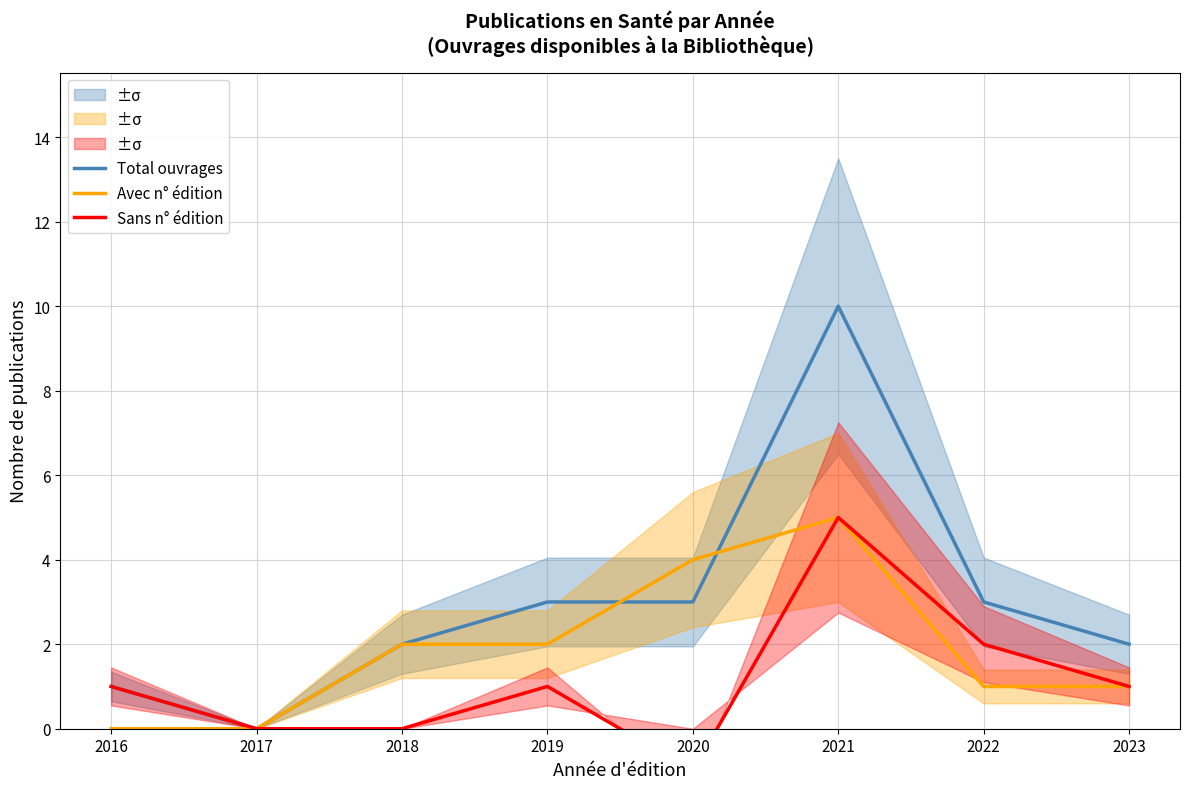

What is the smallest value displayed?

-1